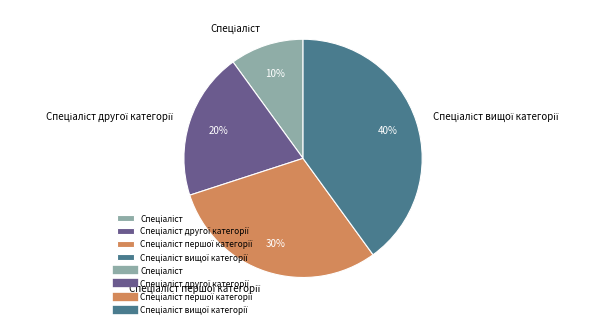

To the nearest percent, what is the average slice percentage?

25%